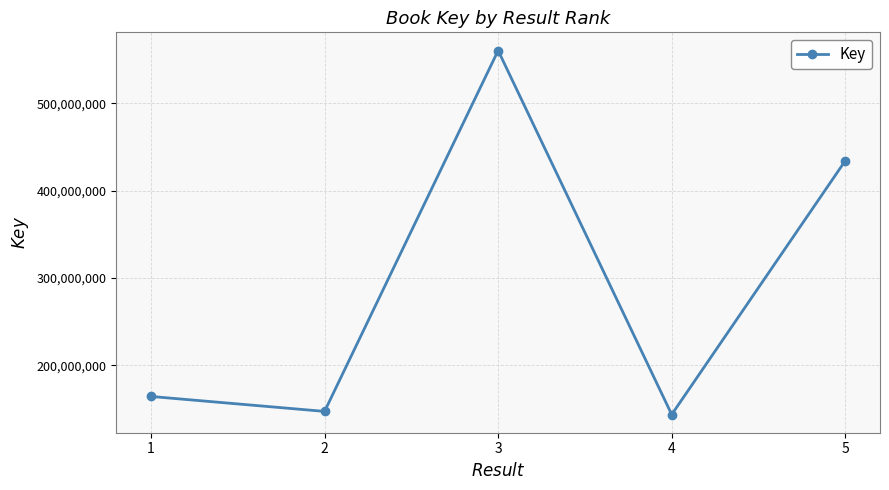

How many series are shown in this chart?

1